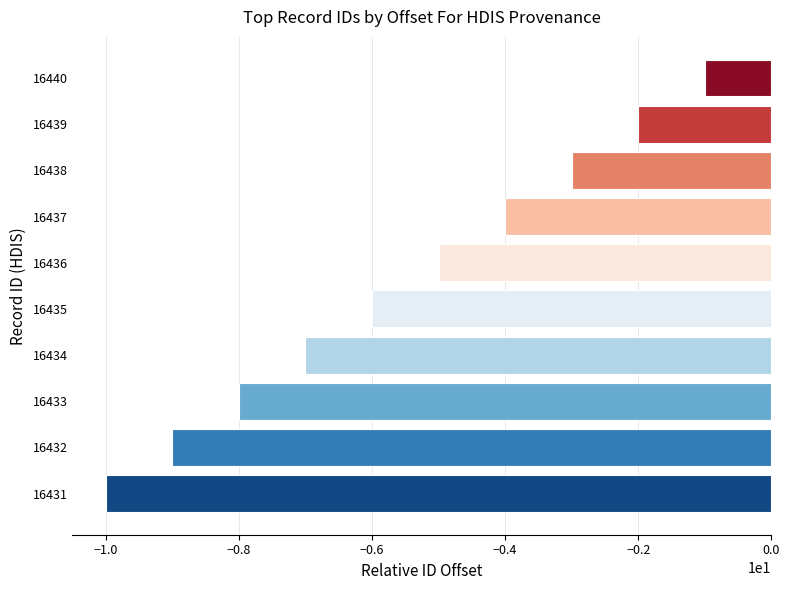

What is the sum of the values at 16436 and 16440?

-6